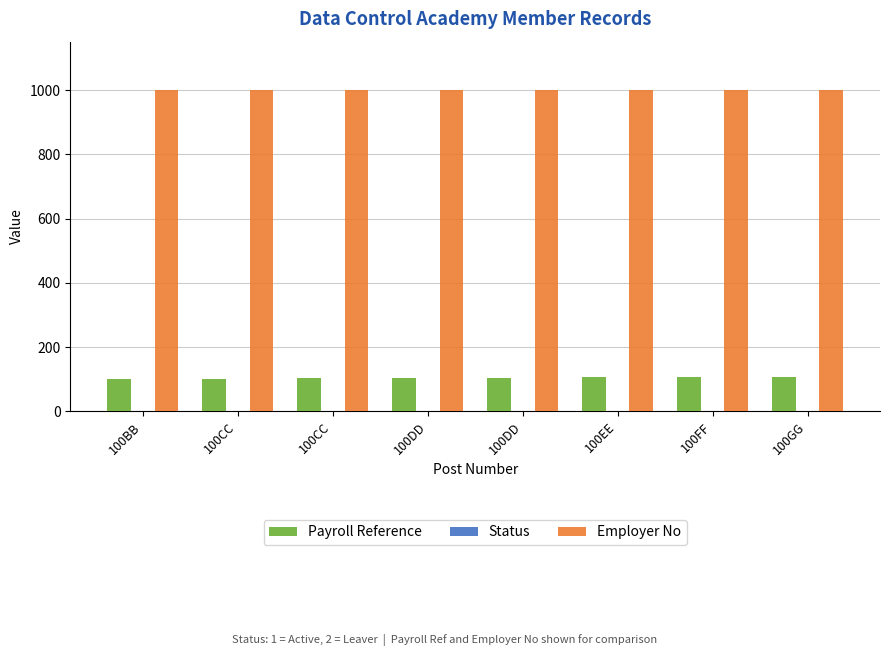

Does the chart contain stacked bars?

No